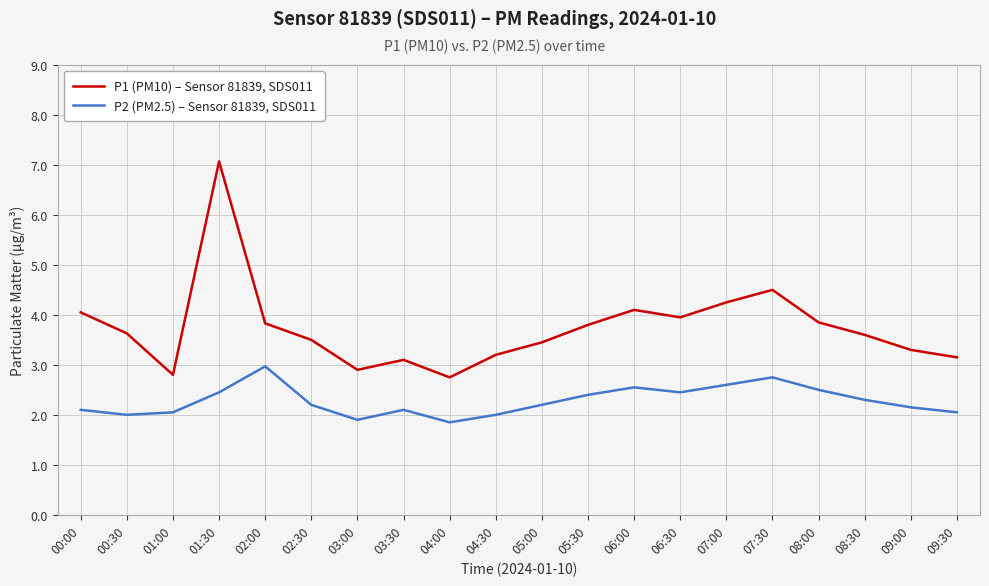

Does the chart display data point markers on the line(s)?

No